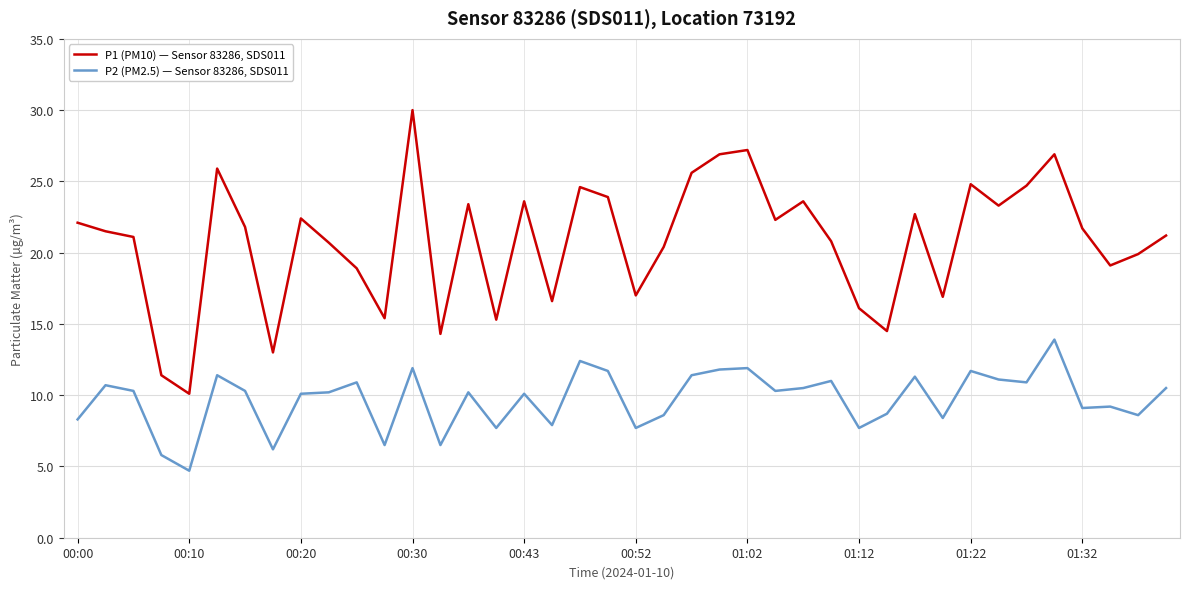

Which series has the largest total across all categories?

P1 (PM10) — Sensor 83286, SDS011